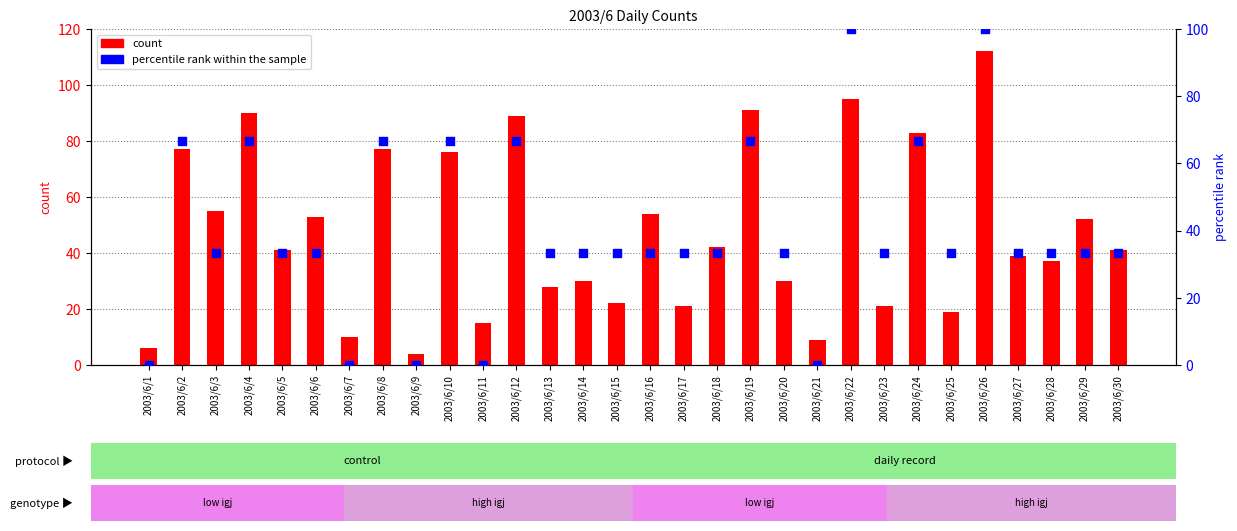

Which series reaches the maximum Y coordinate?

count